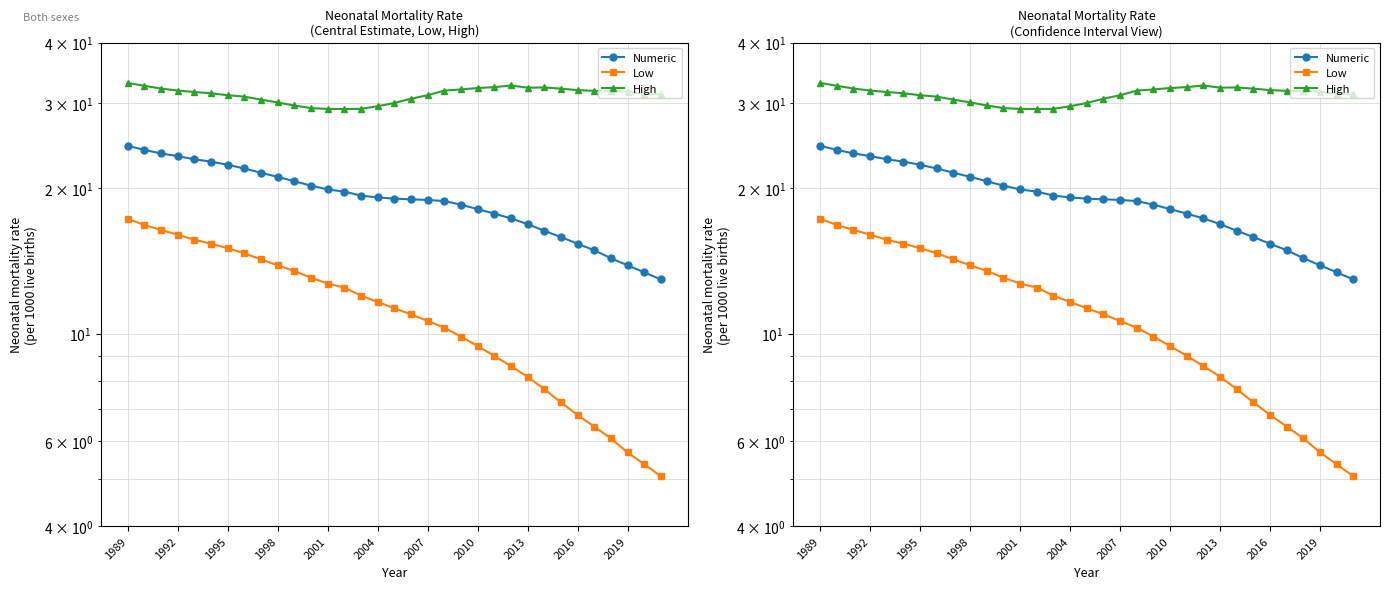

At 2013, list the series in order from largest to smallest.

High, Numeric, Low